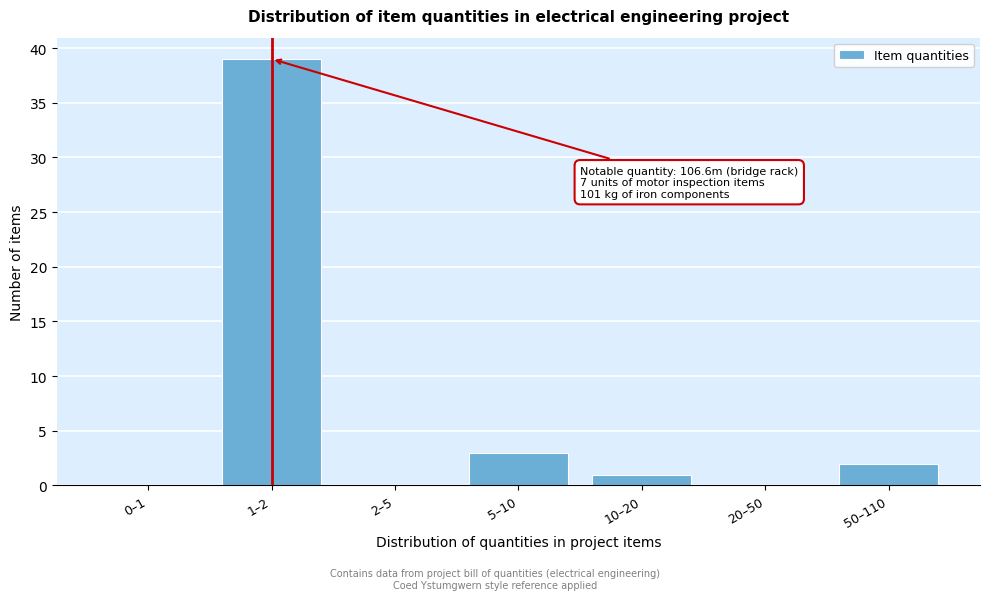

Reading left to right, what are all the values shown in this chart?

0–1=0	1–2=39	2–5=0	5–10=3	10–20=1	20–50=0	50–110=2